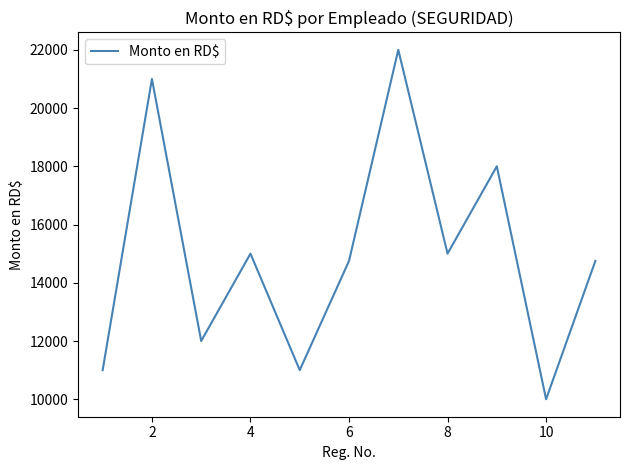

How many values are below 14750?

4